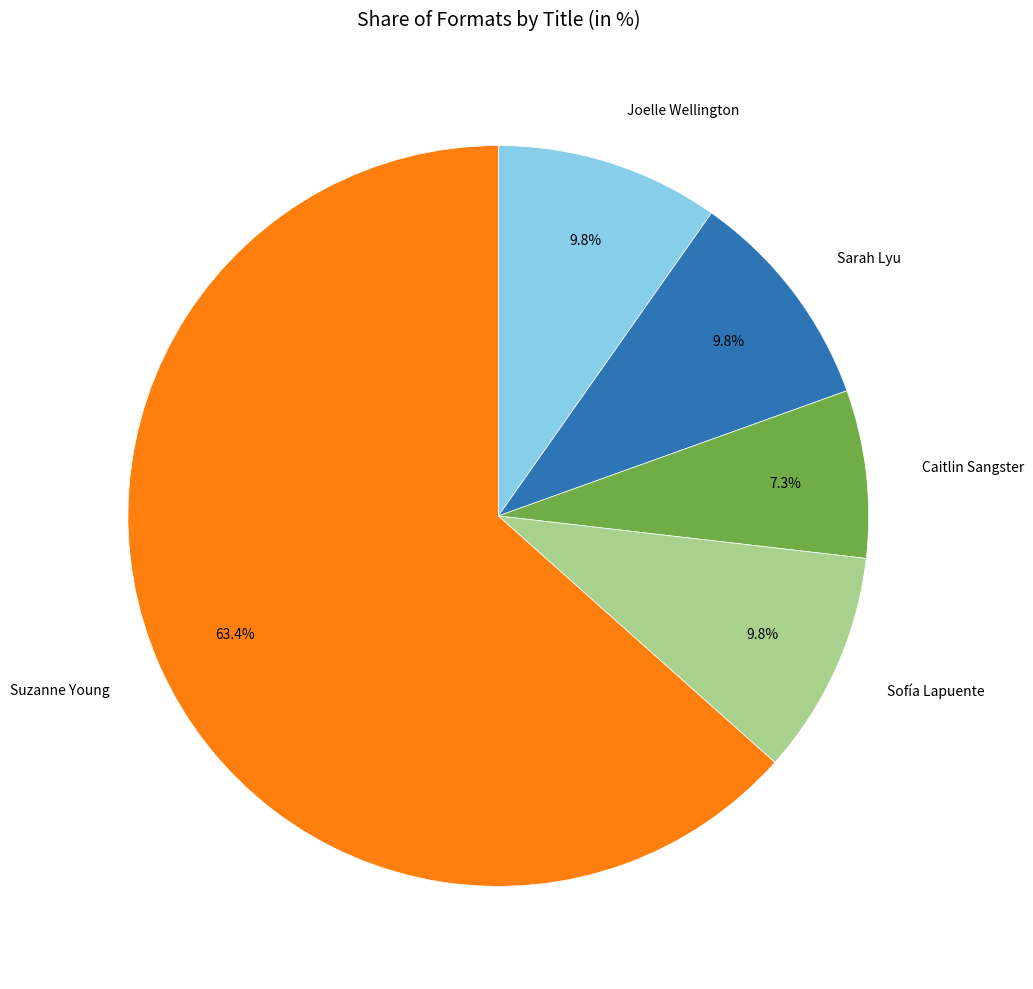

Does any single category account for the majority?

Yes